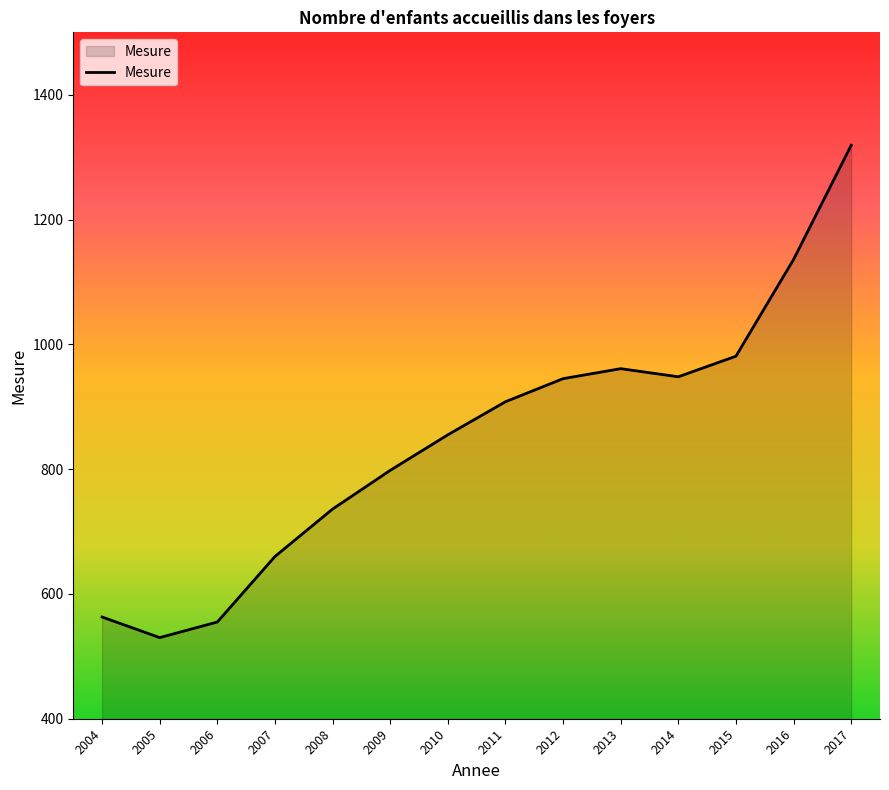

What is the difference between the maximum and minimum values?

789